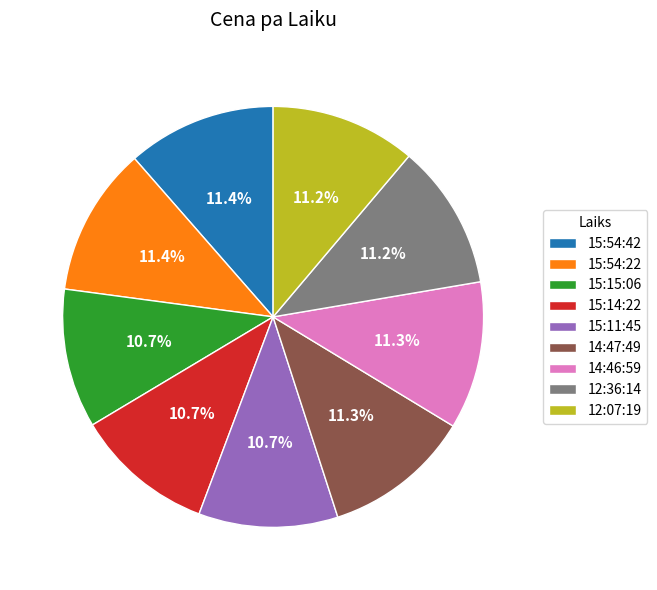

Is 12:36:14 the majority of the pie?

No